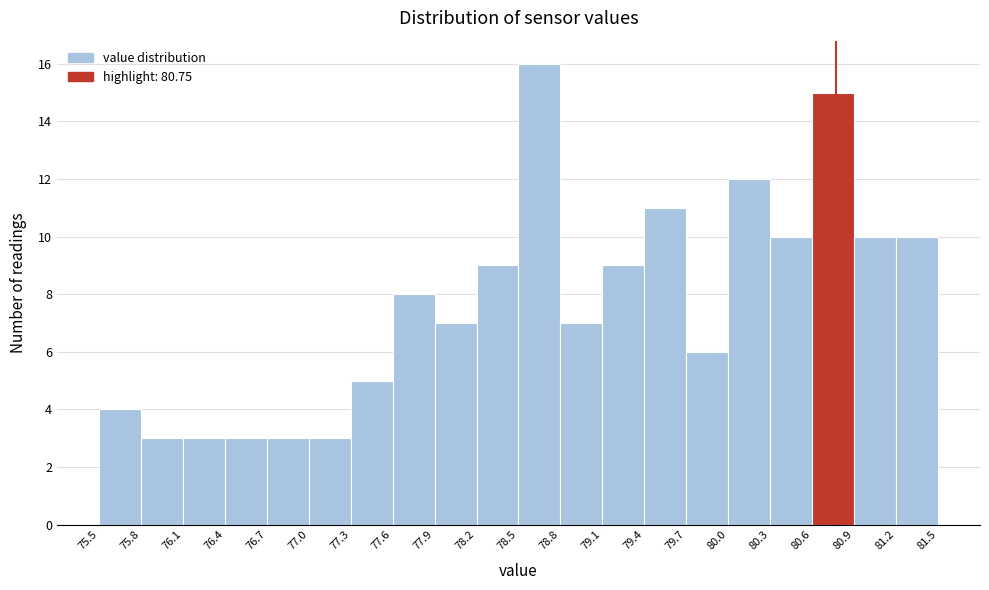

Over which range of the x-axis is the bar tallest?

78.5 to 78.8